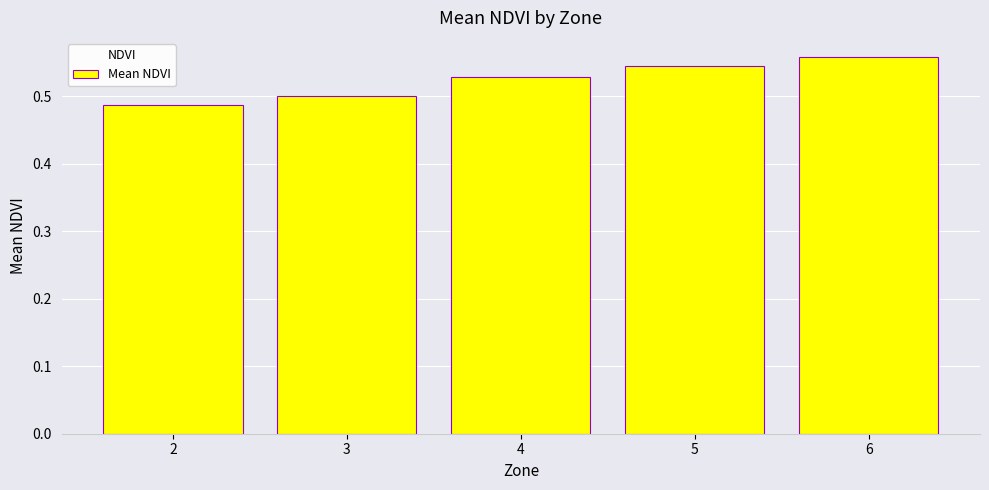

Count the values in the range 0 to 1.

5